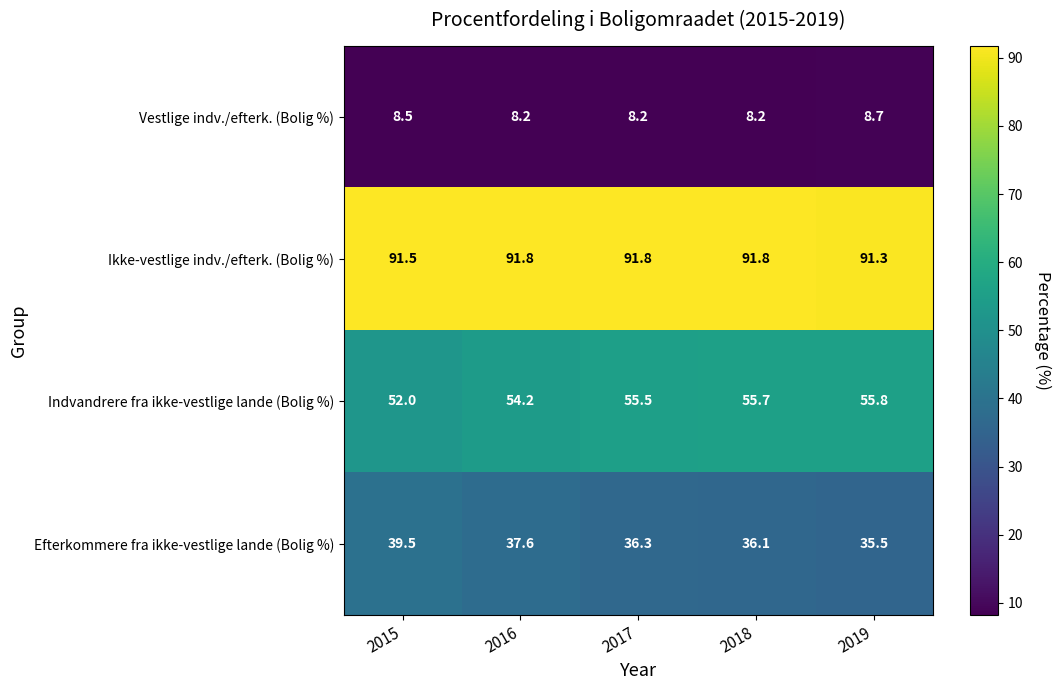

Which category has the highest value in the Efterkommere fra ikke-vestlige lande (Bolig %) series?

2015